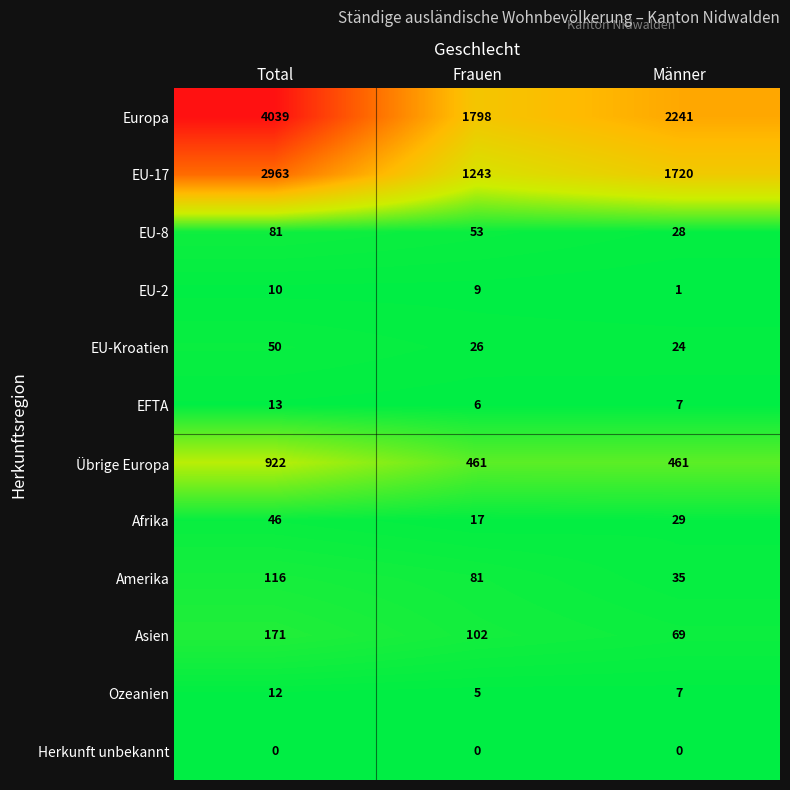

List the series in order of their peak value, lowest first.

Herkunft unbekannt, EU-2, Ozeanien, EFTA, Afrika, EU-Kroatien, EU-8, Amerika, Asien, Übrige Europa, EU-17, Europa